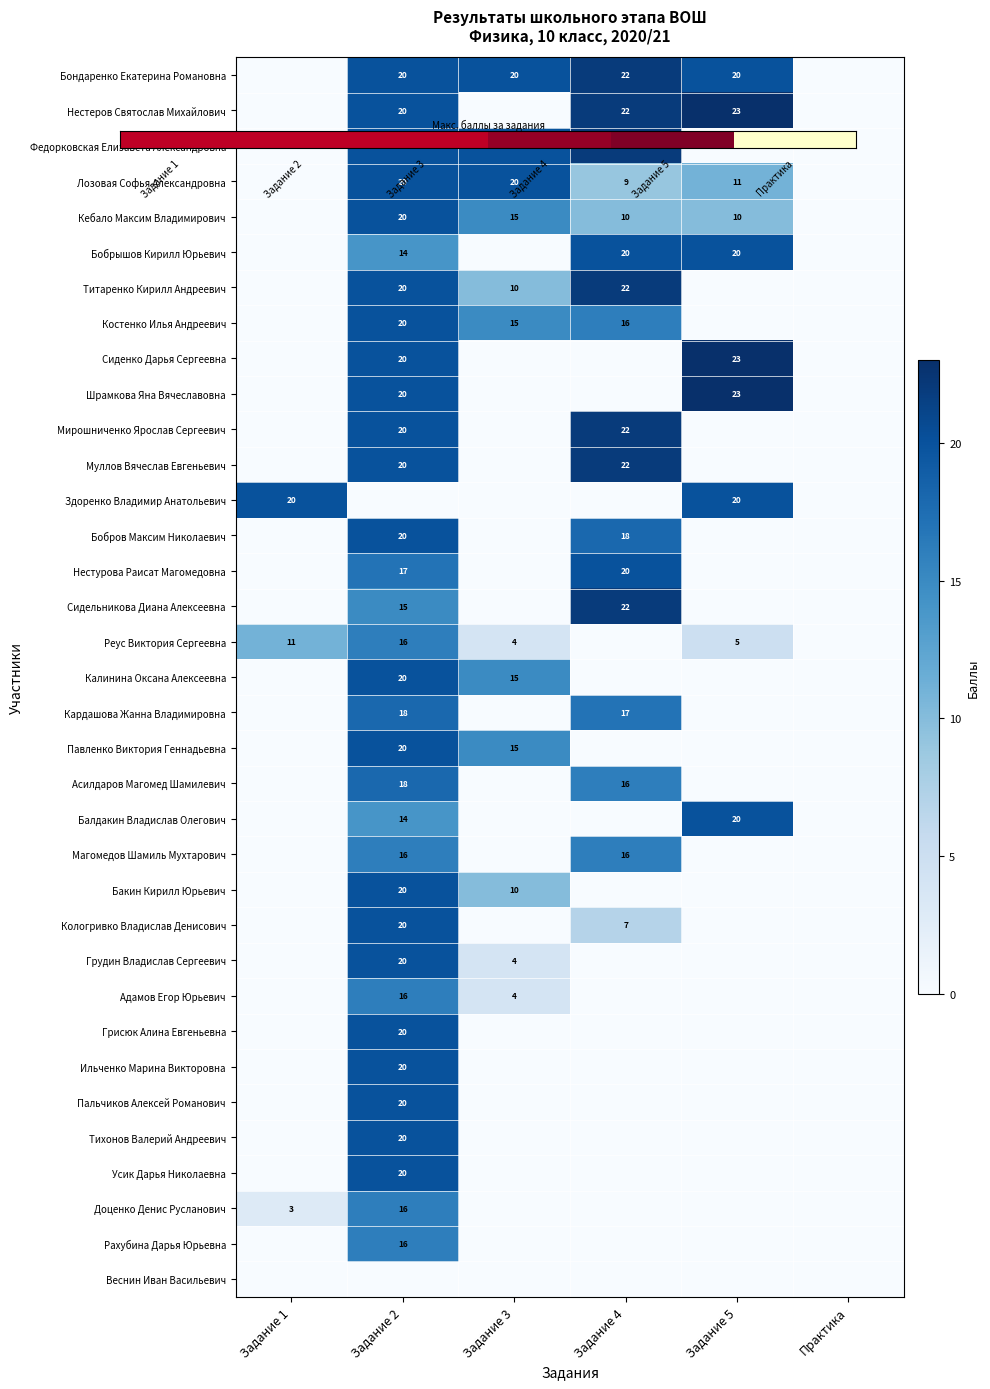

What is the highest value of the Кебало Максим Владимирович series?

20